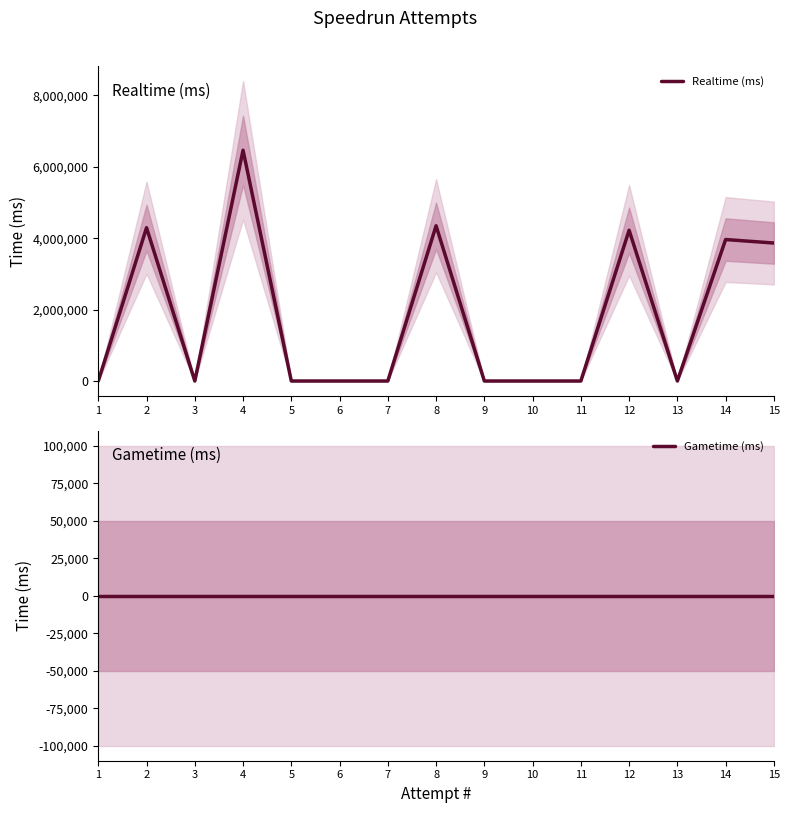

Rank the series by their average value, from highest to lowest.

Realtime (ms), Gametime (ms)